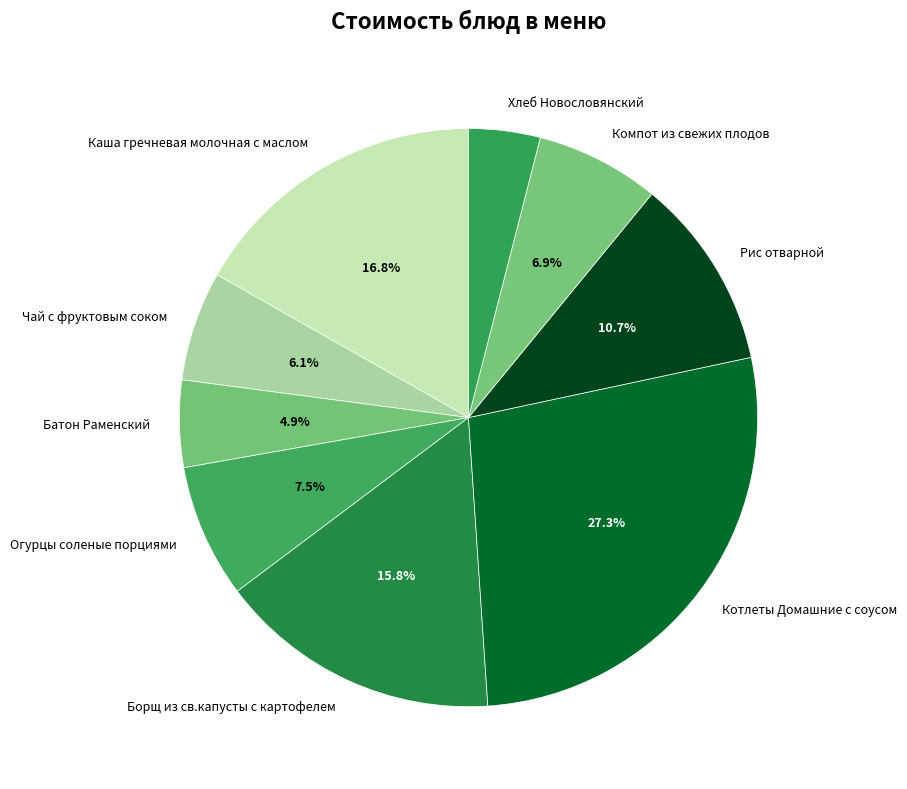

What is the smallest slice in the pie chart?

Хлеб Новословянский